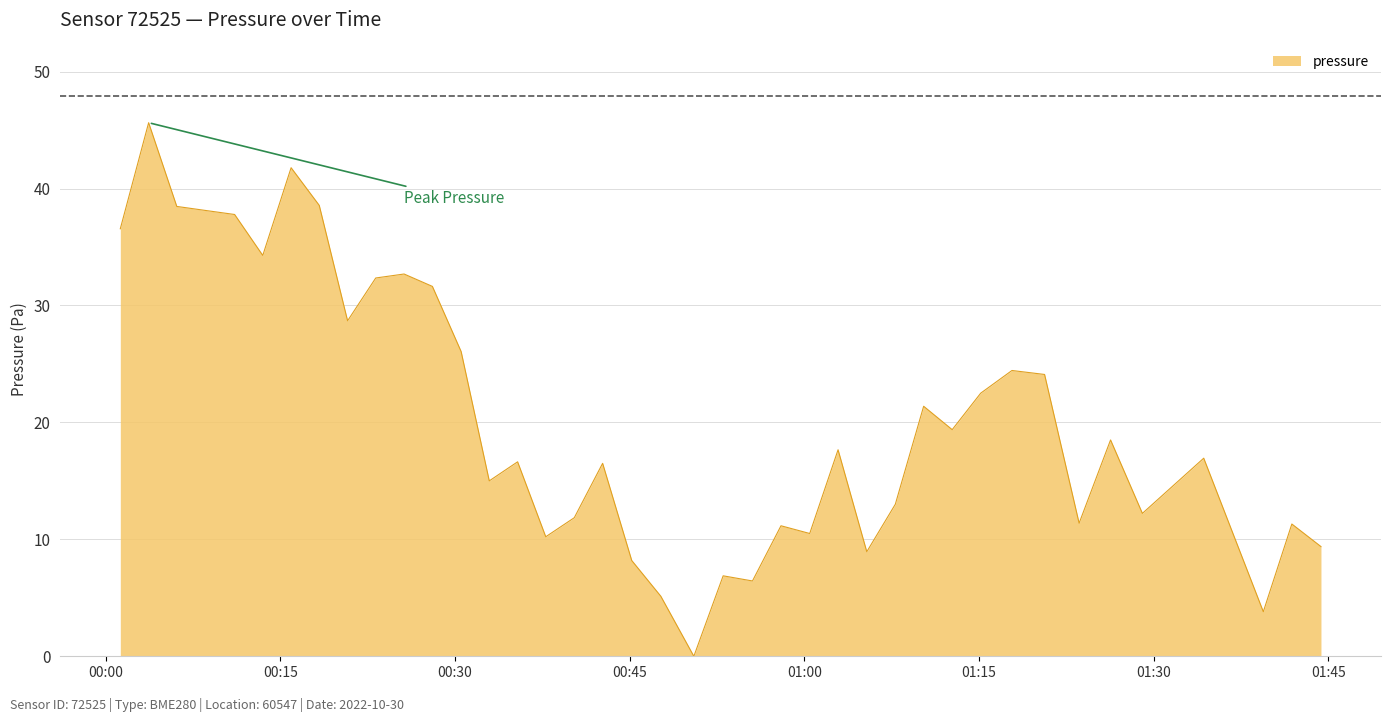

What is the maximum value shown in the chart?

45.6